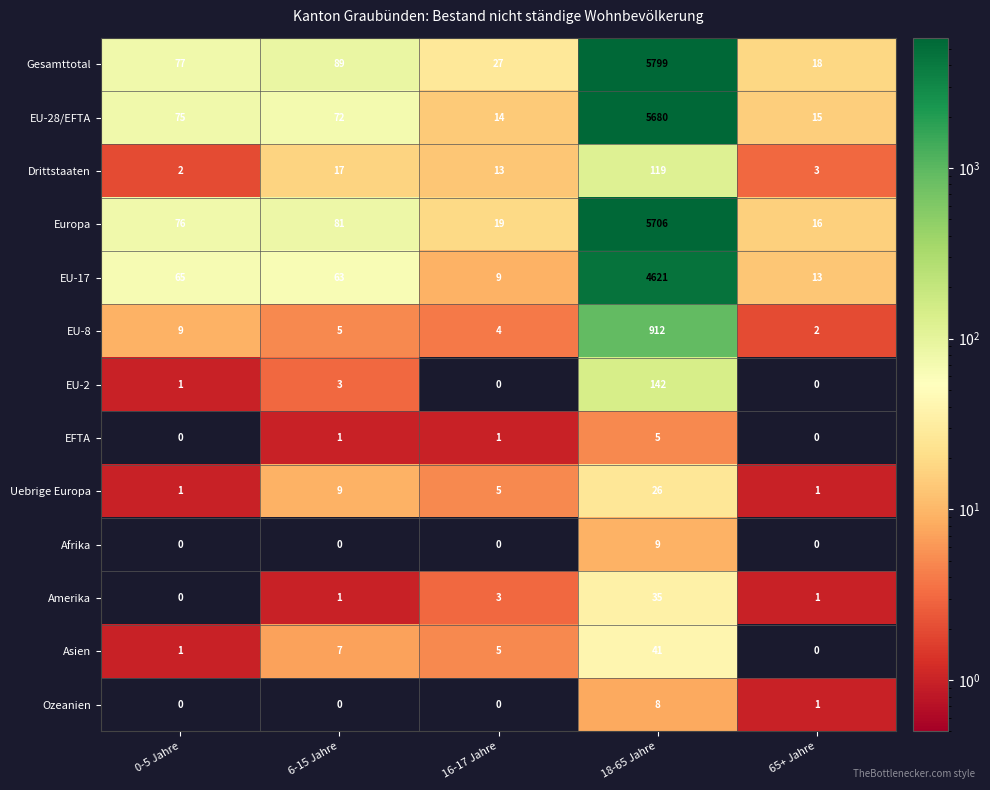

What is the total value across all series at 16-17 Jahre?

100